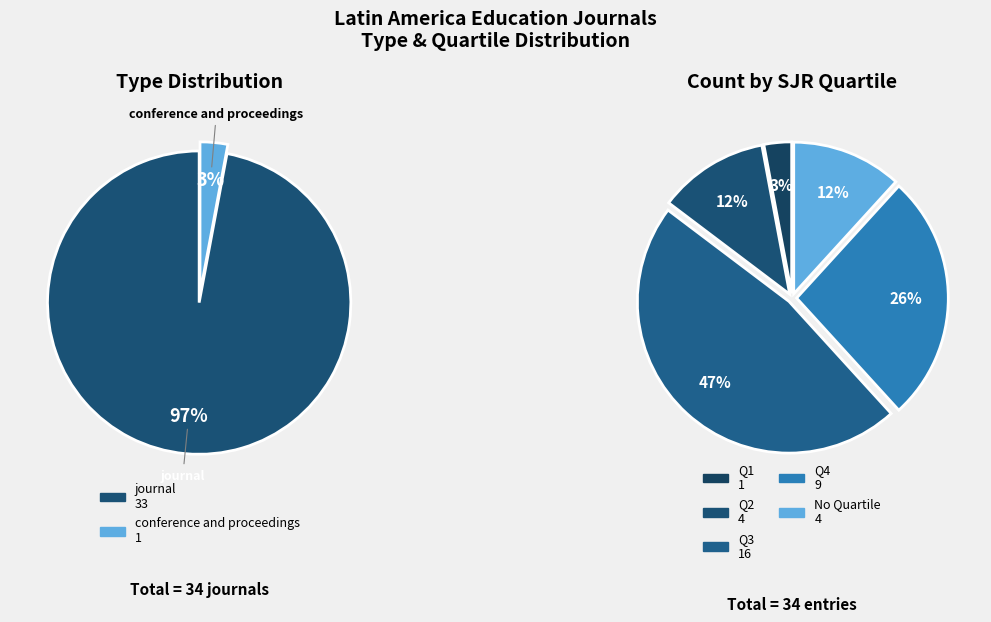

Is it true that journal is 84% of the pie?

False